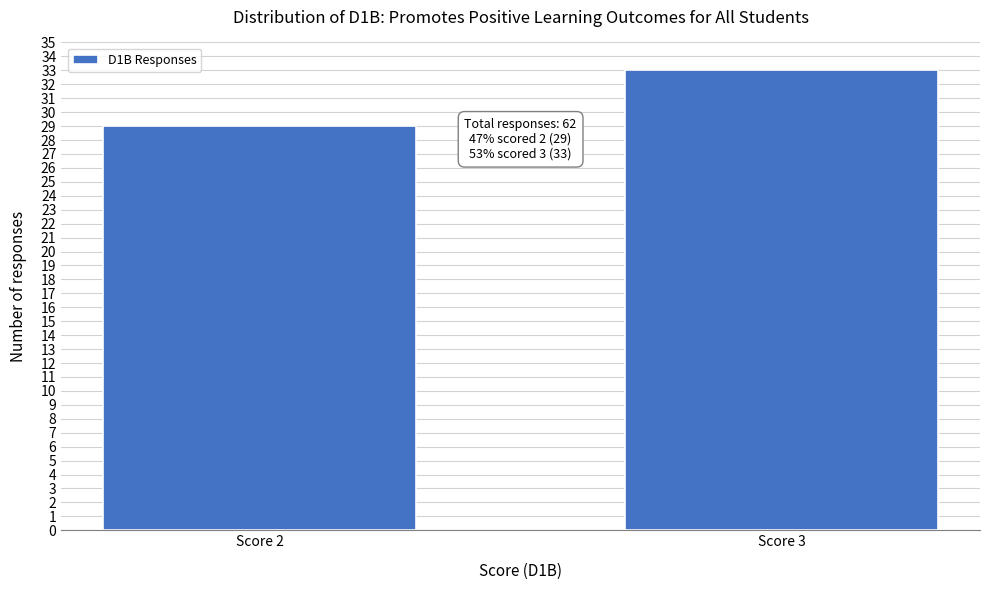

Reading left to right, list all the values displayed in this chart.

29	33